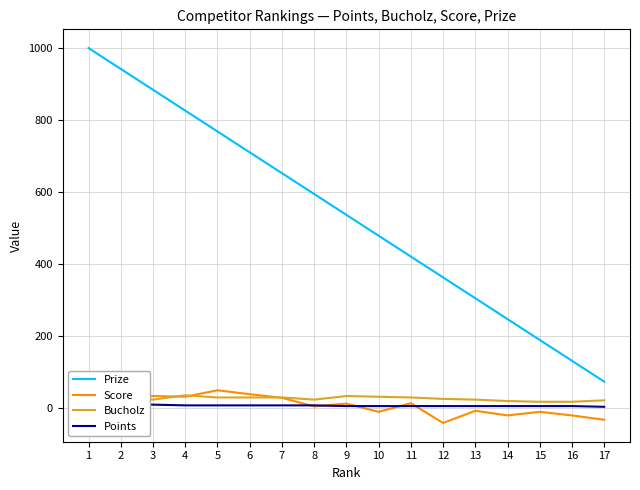

What is the difference between the second highest and second lowest values in the Points series?

4